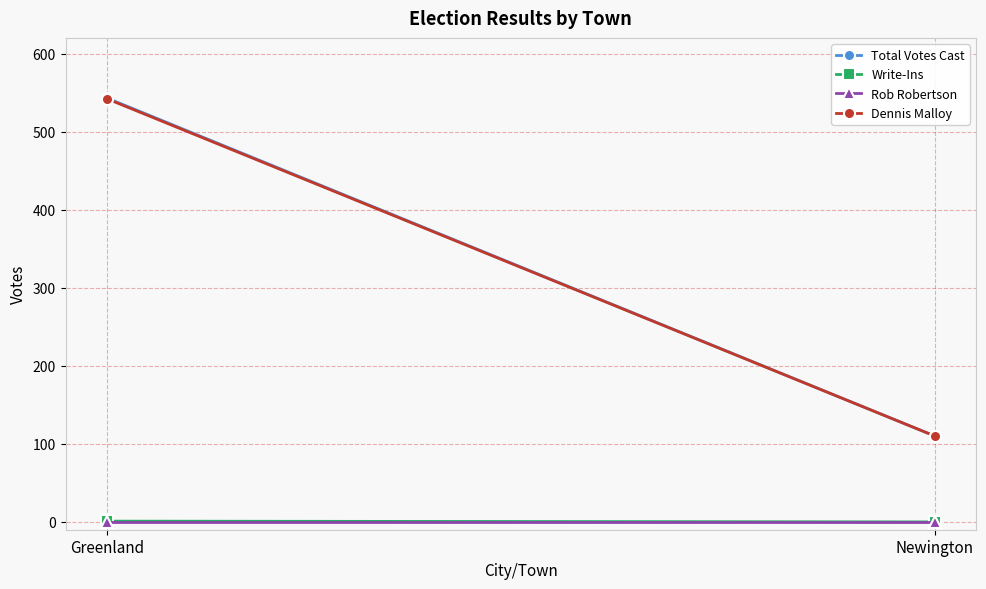

Which has a higher value, Newington or Greenland?

Greenland